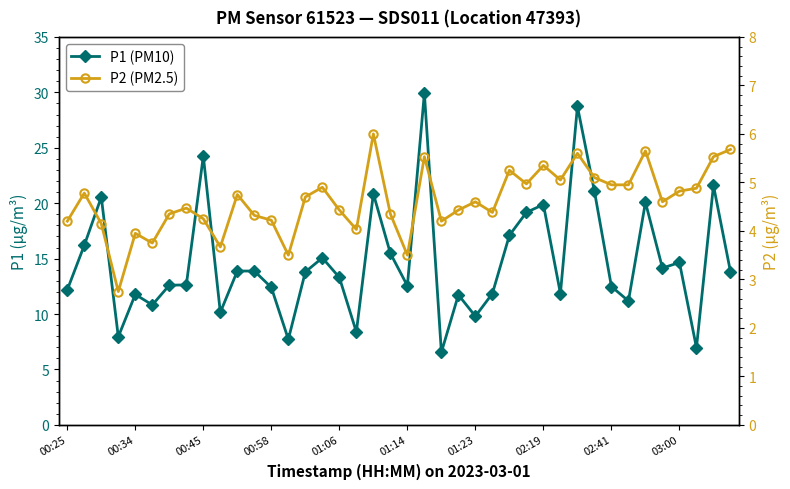

Read the P2 (PM2.5) value at 15.

4.9